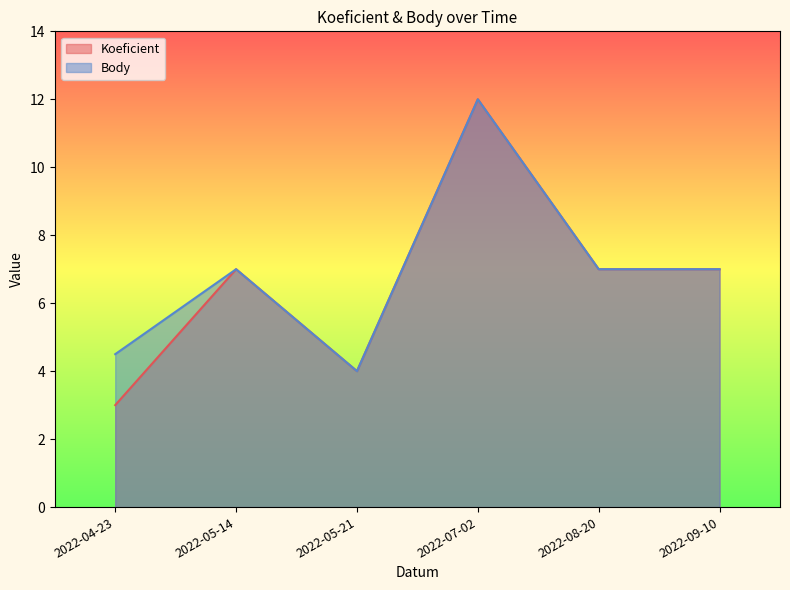

What is the label of the 6th point from the right?

2022-04-23